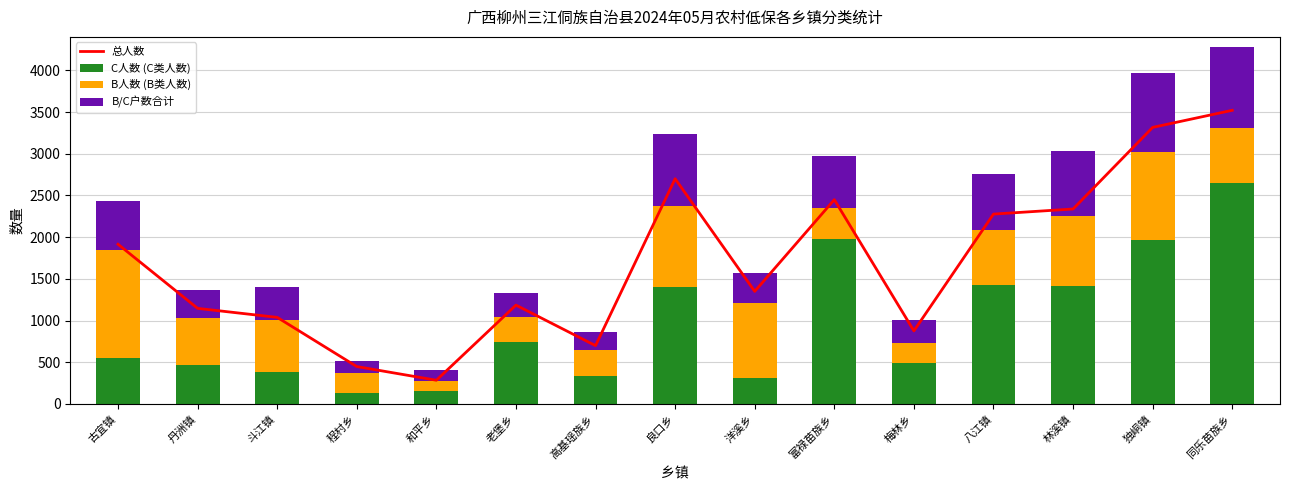

At which category is the sum across all series the highest?

同乐苗族乡